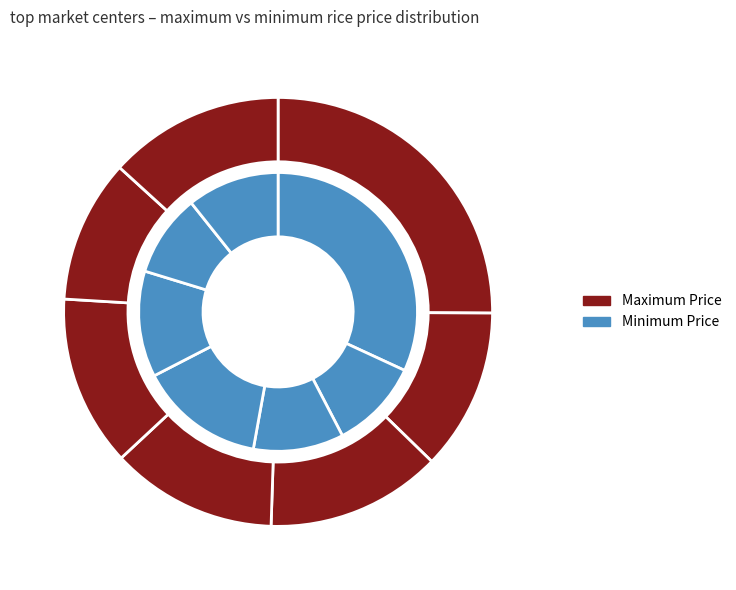

To the nearest percent, what is the combined percentage of Perinthalmanna-Jaya and Cherthala-Jaya?

11%